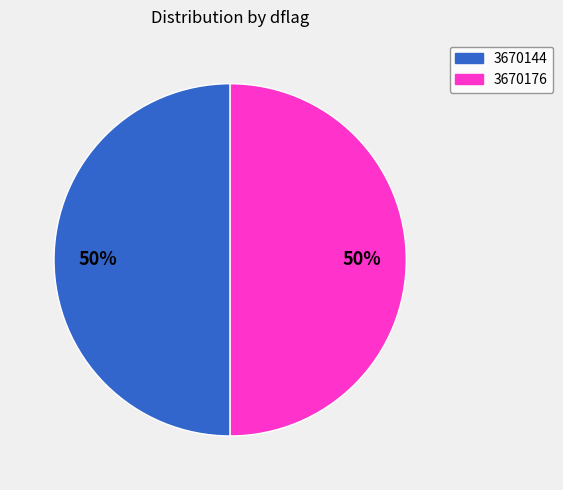

How many segments does this pie chart have?

2